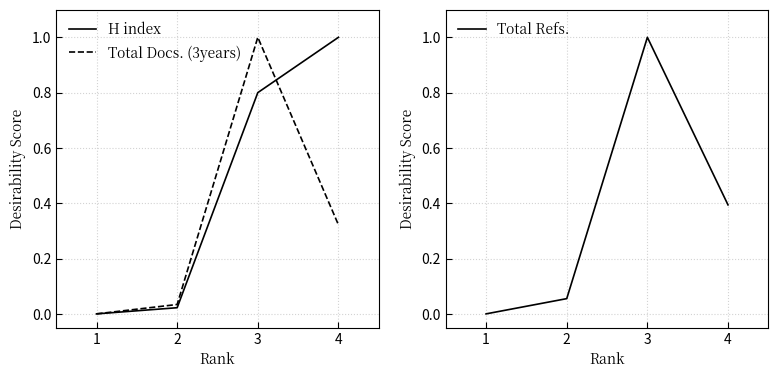

Which series has the largest range (max minus min)?

H index